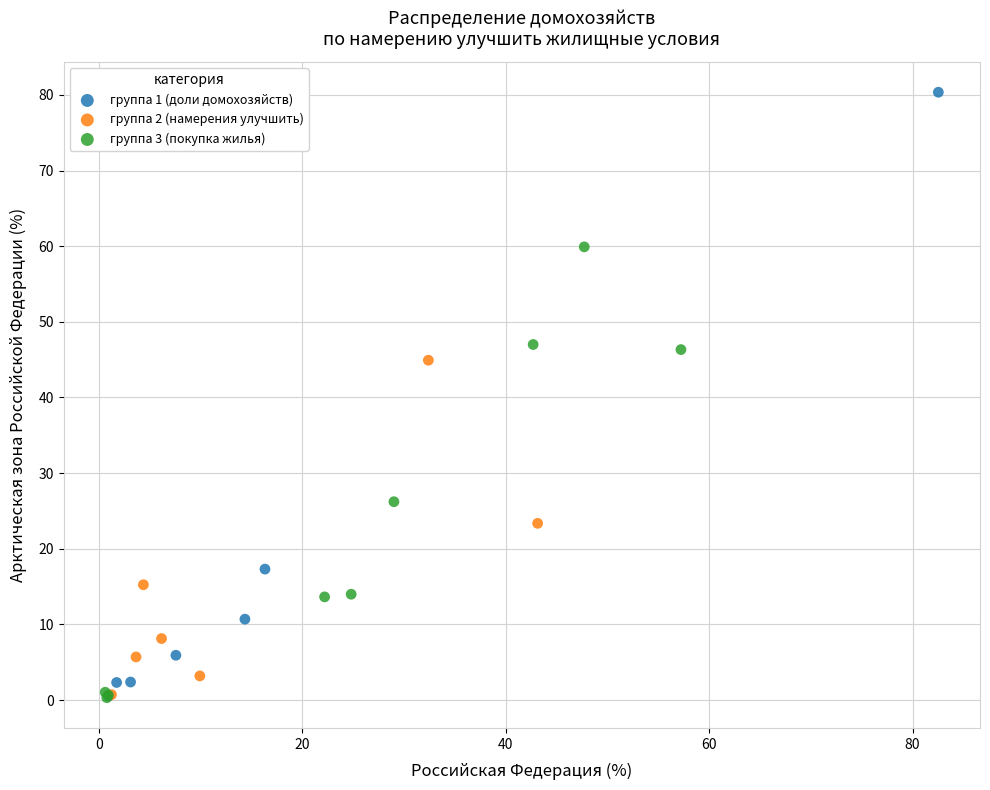

Which series has the widest spread of Y values?

группа 1 (доли домохозяйств)